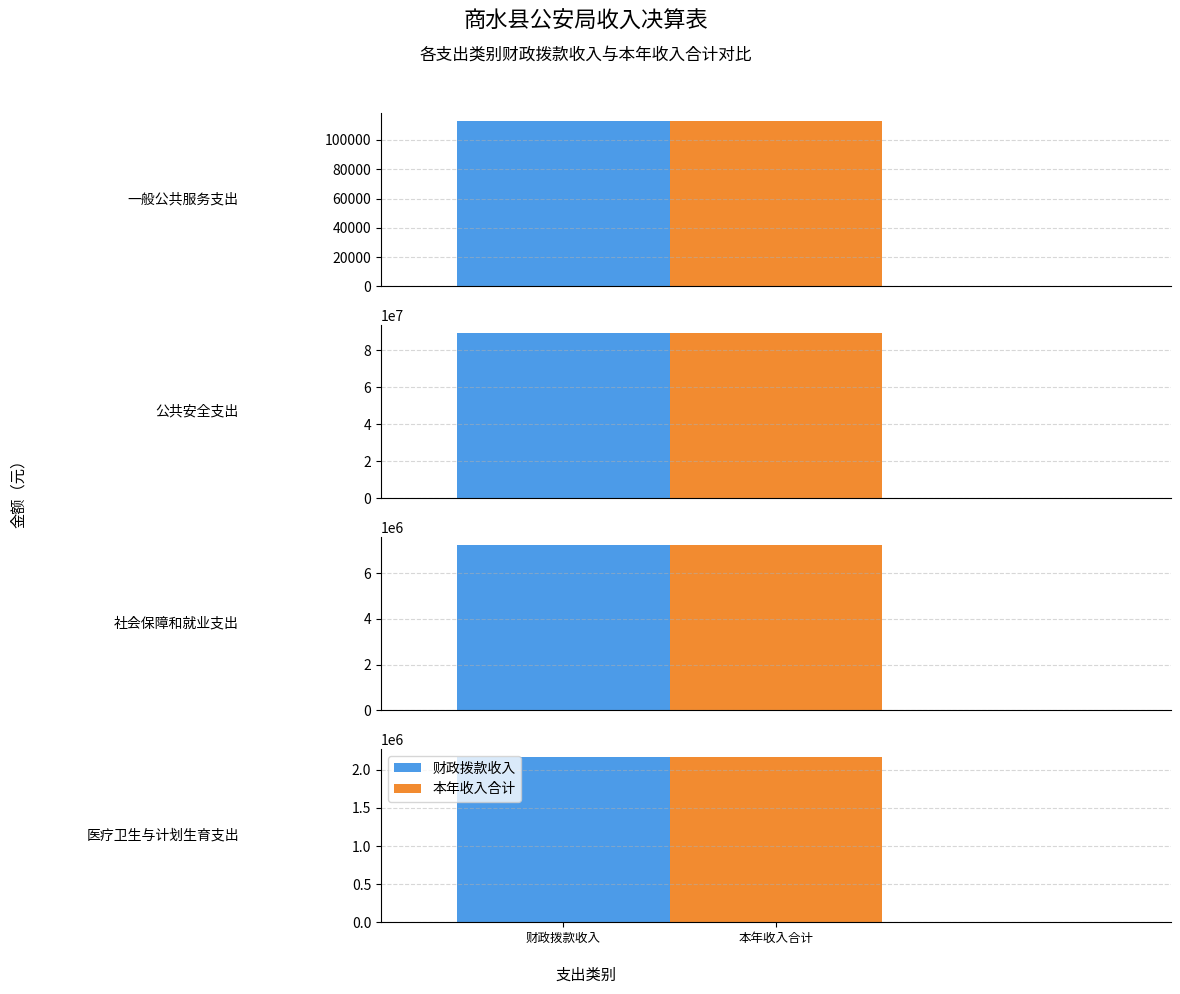

What is the sum of all 财政拨款收入 values?

98613943.2